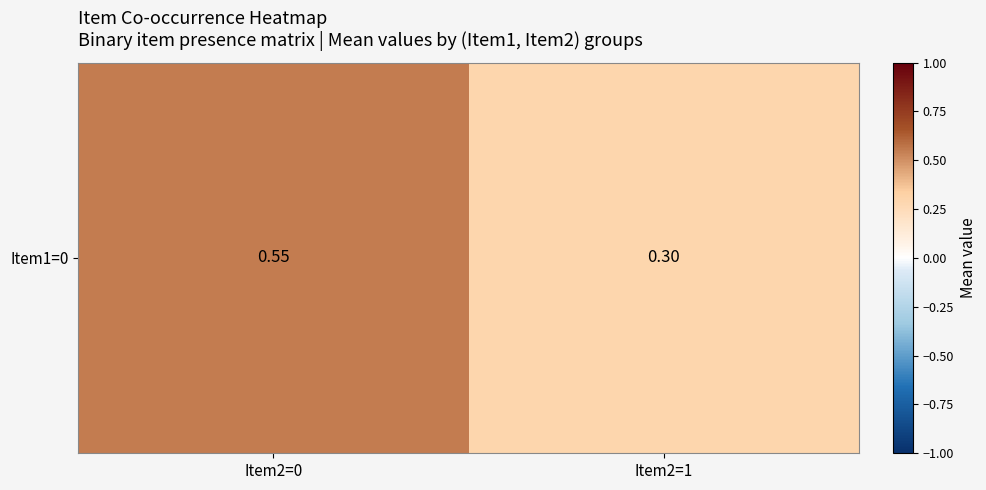

Rank the categories by value from highest to lowest.

Item2=0, Item2=1